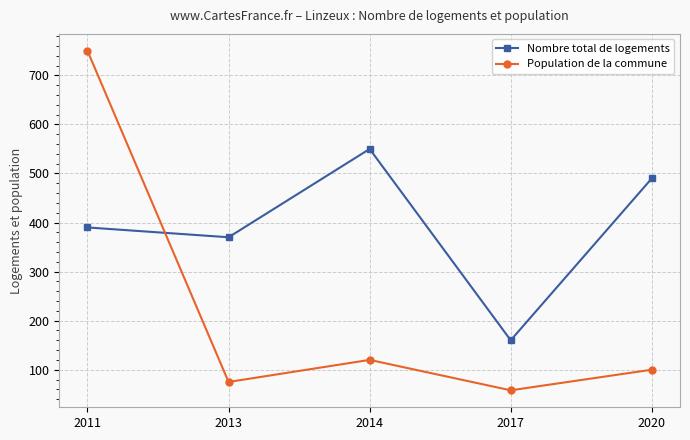

Is it true that Nombre total de logements equals 224 at 2011?

False